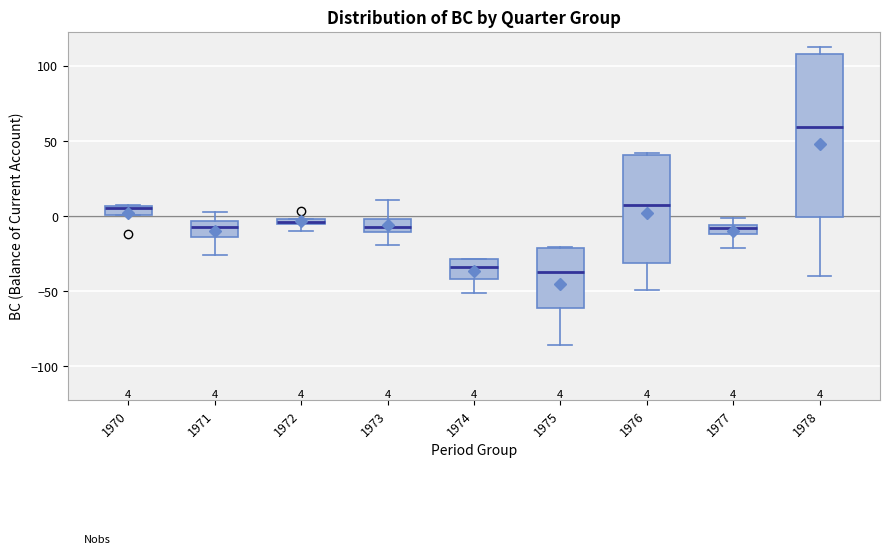

Which box has the highest median line?

1978